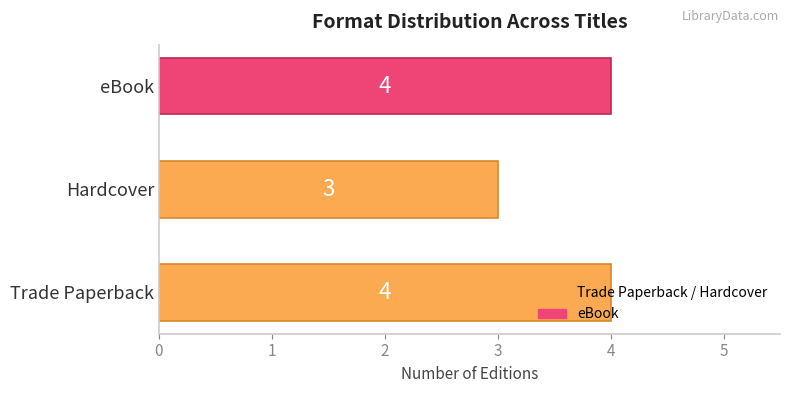

At which label is the value closest to 3?

Hardcover